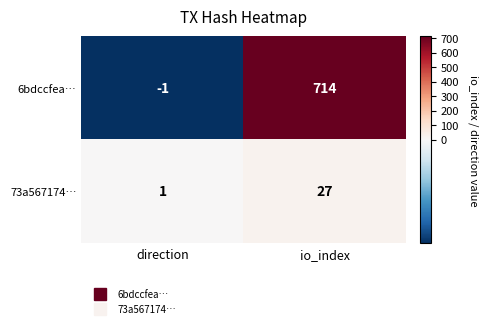

Which series has the largest range (max minus min)?

6bdccfea…